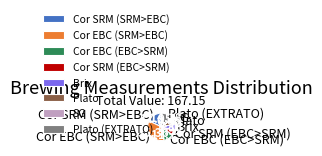

Does SG represent more than half of the total?

No